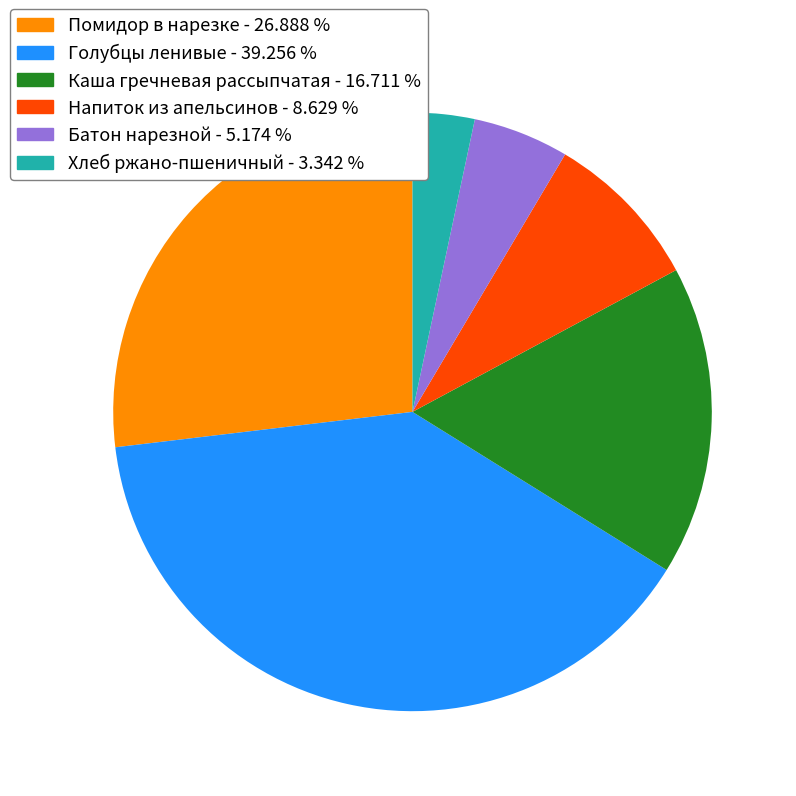

Is it true that Напиток из апельсинов is 9% of the pie?

True